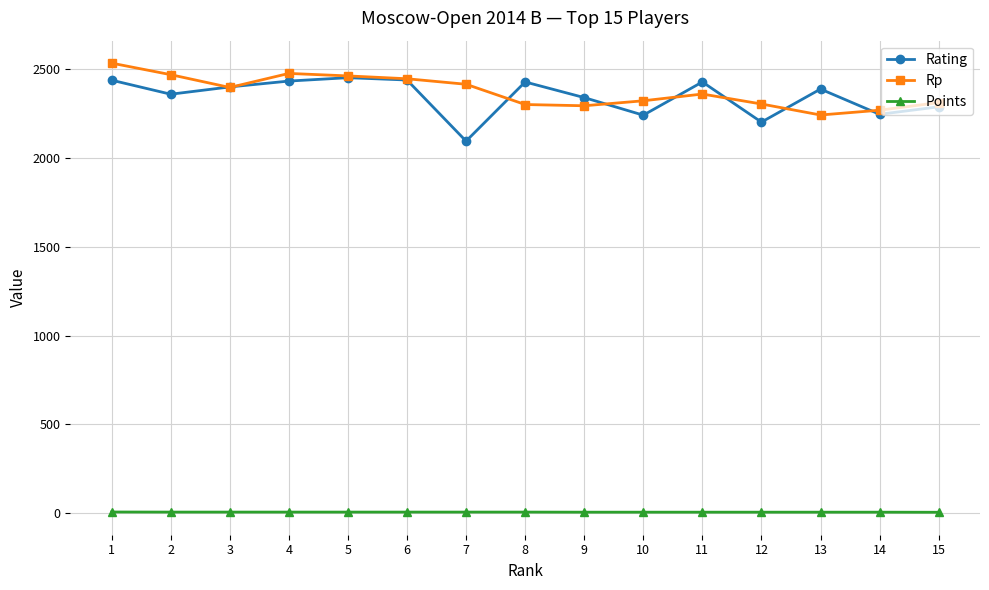

What is the maximum value shown in the chart?

2534.0